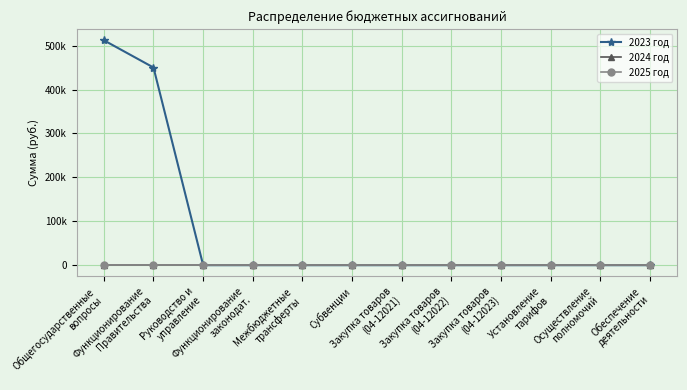

Reading right to left, list all the values displayed in this chart.

2023 год: 0.0	0.0	0.0	0.0	0.0	0.0	0.0	0.0	0.0	0.0	450075.8	512131.2
2024 год: 0.0	0.0	0.0	0.0	0.0	0.0	0.0	0.0	0.0	0.0	0.0	0.0
2025 год: 0.0	0.0	0.0	0.0	0.0	0.0	0.0	0.0	0.0	0.0	0.0	0.0